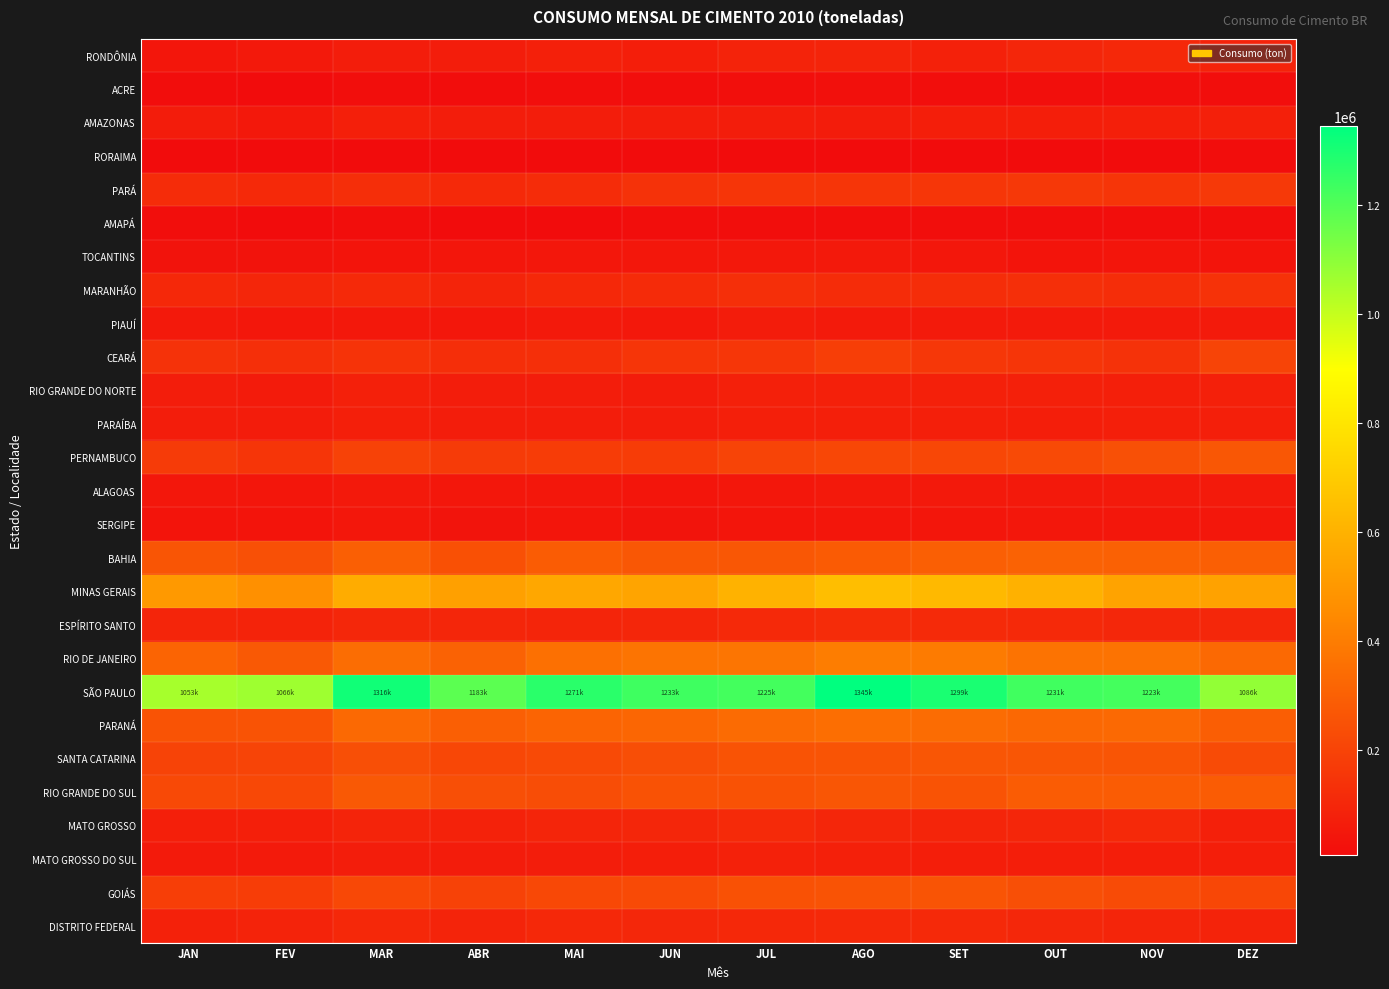

Which label corresponds to the smallest value in the chart?

MAI